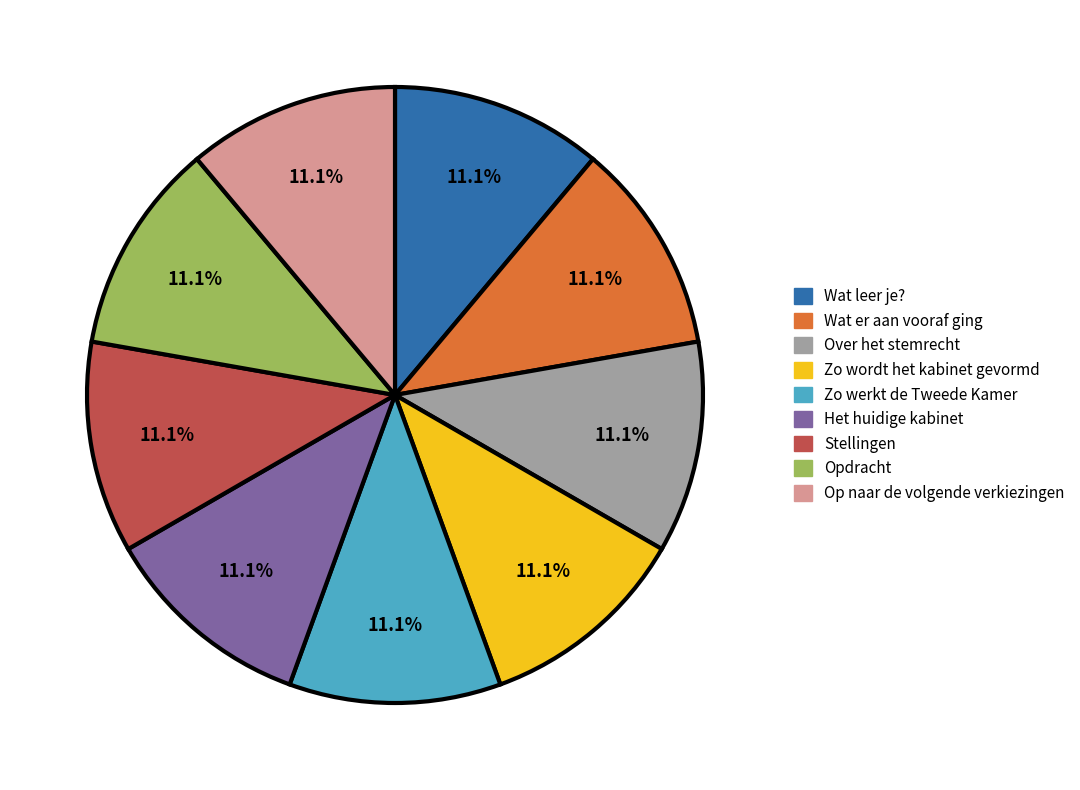

How much of the chart is everything except Wat er aan vooraf ging?

88.9%